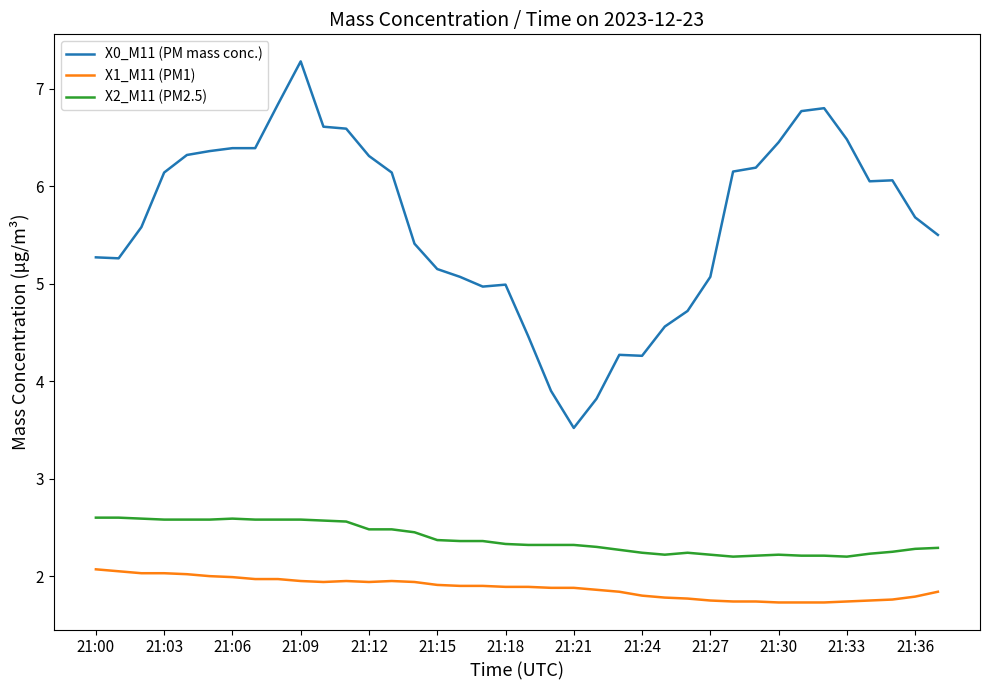

What are all the series names shown in the legend?

X0_M11 (PM mass conc.), X1_M11 (PM1), X2_M11 (PM2.5)